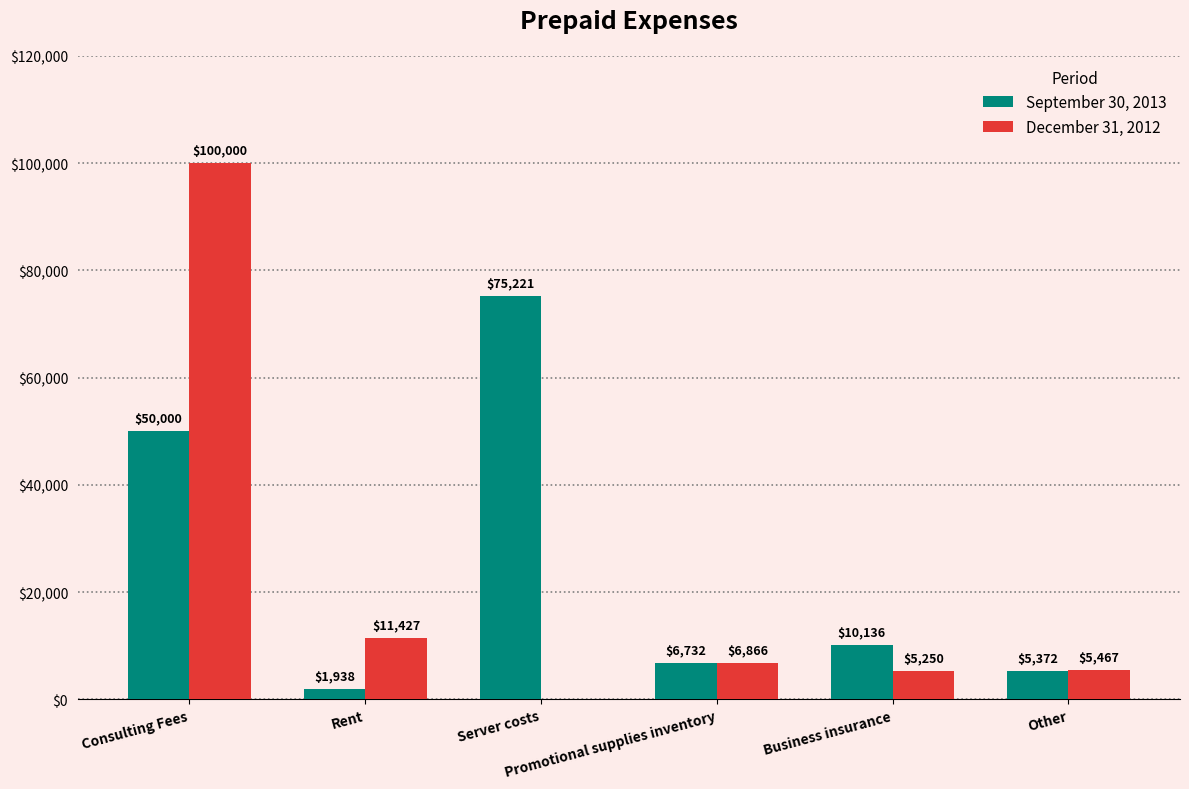

What is the maximum value shown in the chart?

100000